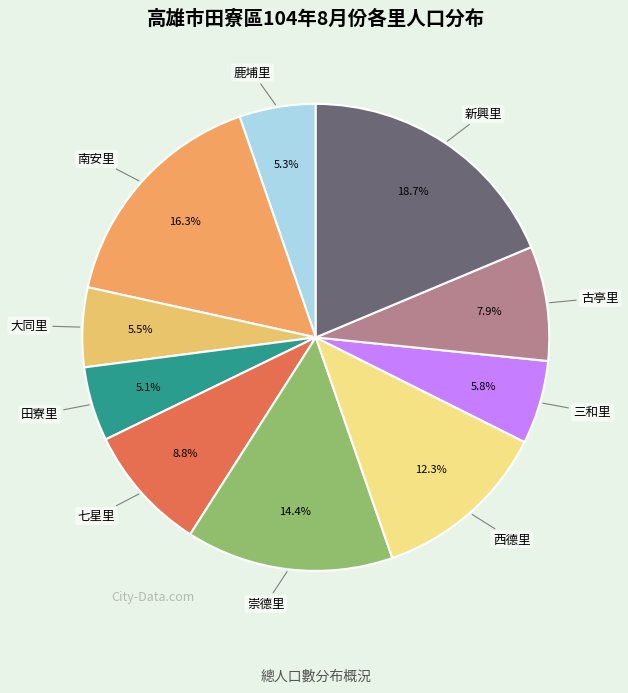

How many segments does this pie chart have?

10